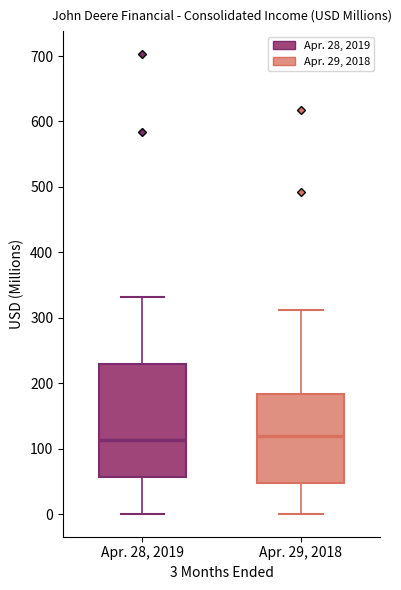

Reading left to right, read every box against the y-axis: the position of its median line, the range the box covers, and the ends of its whiskers. The values are not printed on the chart, so give them approximately, as read against the axis.

Apr. 28, 2019: median 110, box 60 to 230, whiskers 0 to 330
Apr. 29, 2018: median 120, box 50 to 180, whiskers 0 to 310